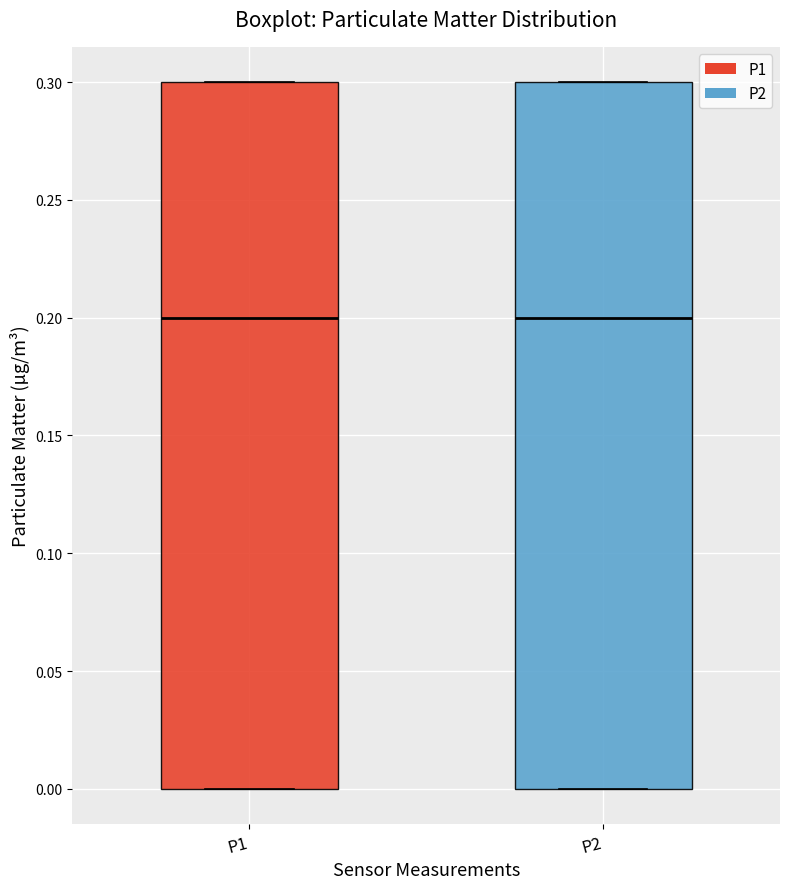

Reading left to right, read every box against the y-axis: the position of its median line, the range the box covers, and the ends of its whiskers. The values are not printed on the chart, so give them approximately, as read against the axis.

P1: median 0.2, box 0.0 to 0.3, whiskers 0.0 to 0.3
P2: median 0.2, box 0.0 to 0.3, whiskers 0.0 to 0.3